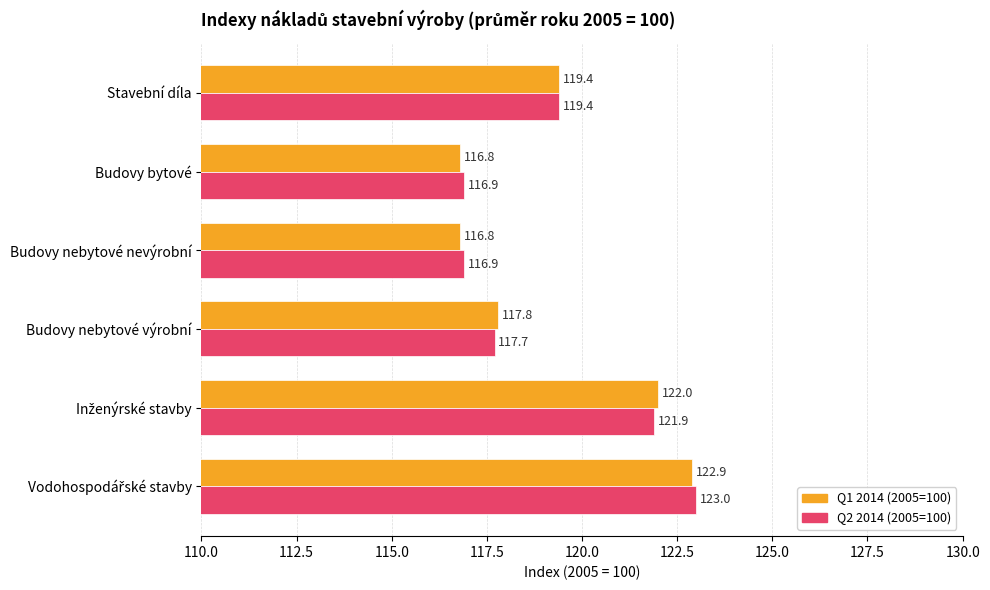

Count the Q2 2014 (2005=100) values in the range 116 to 121.

4